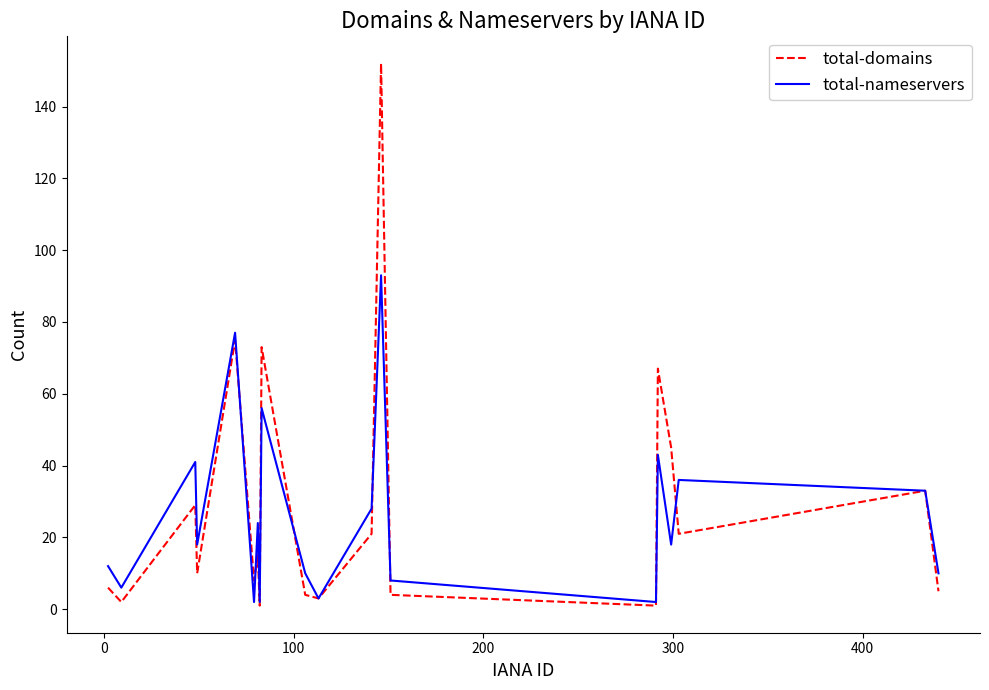

Which series has the widest spread of values?

total-domains